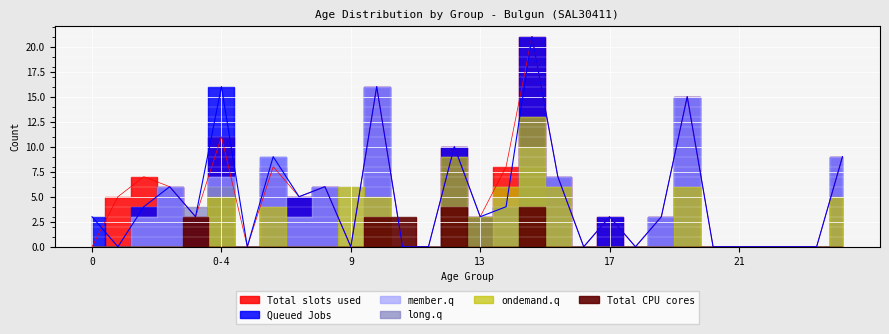

True or false: member.q has more than 1 points higher than both neighbors.

True